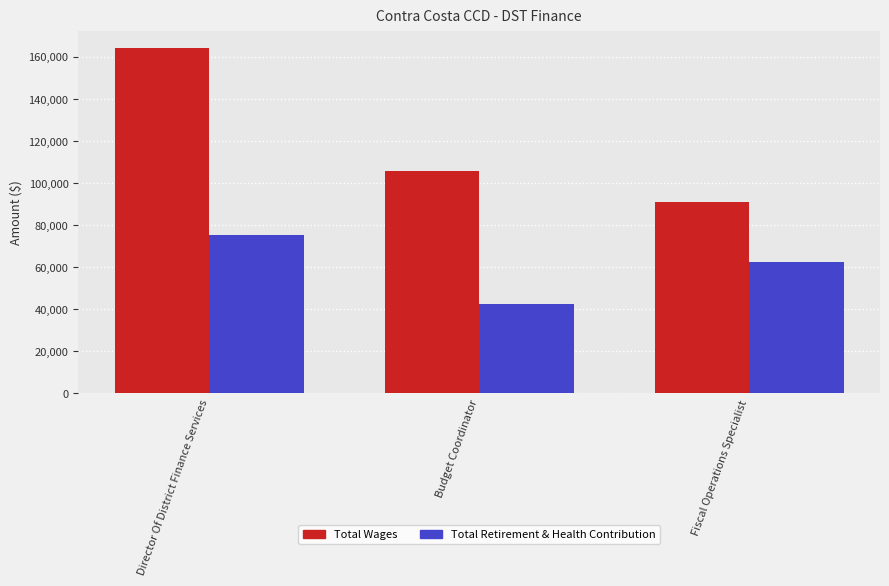

Rank the series at Director Of District Finance Services from highest to lowest value.

Total Wages, Total Retirement & Health Contribution